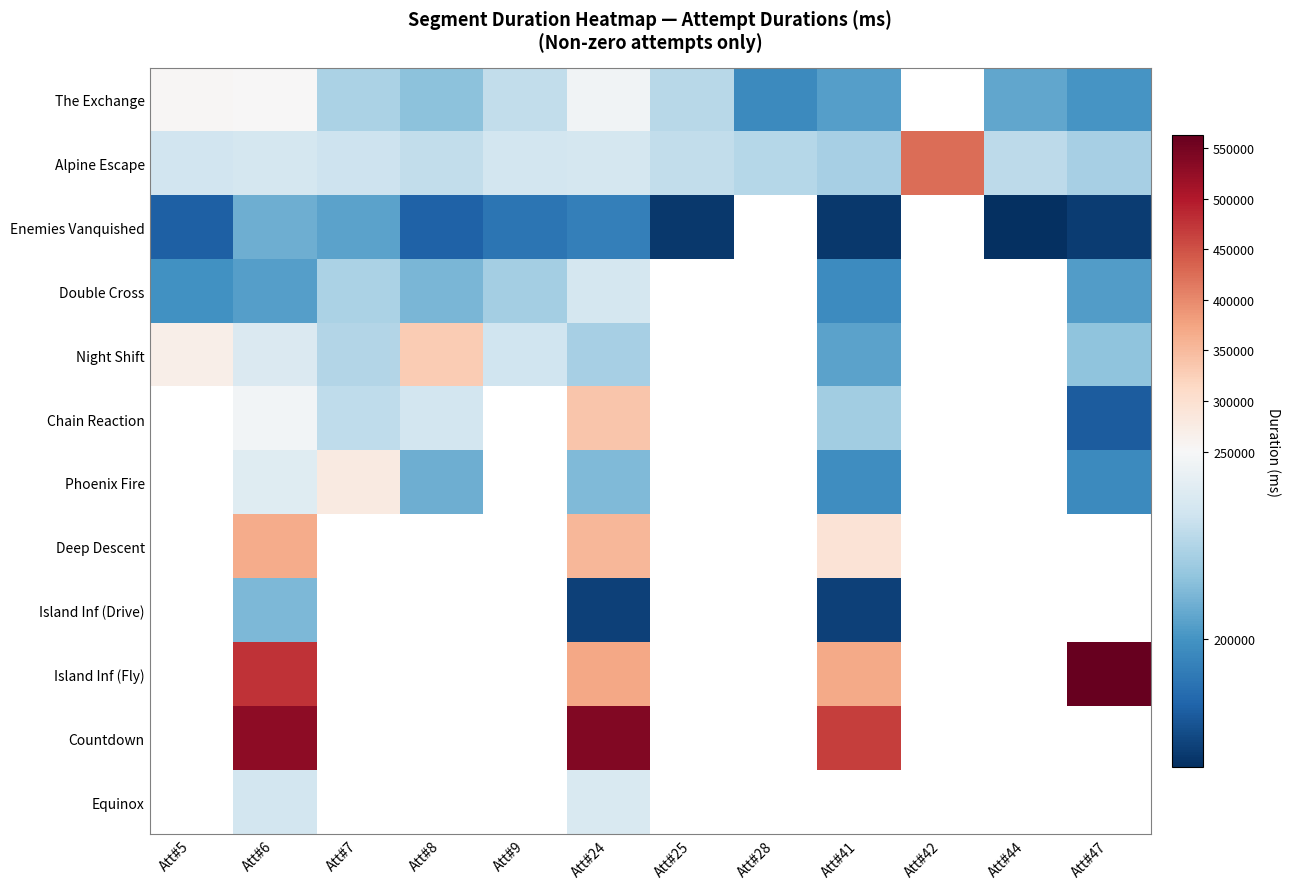

True or false: Chain Reaction has a value of 179958.0 at Att#47.

True